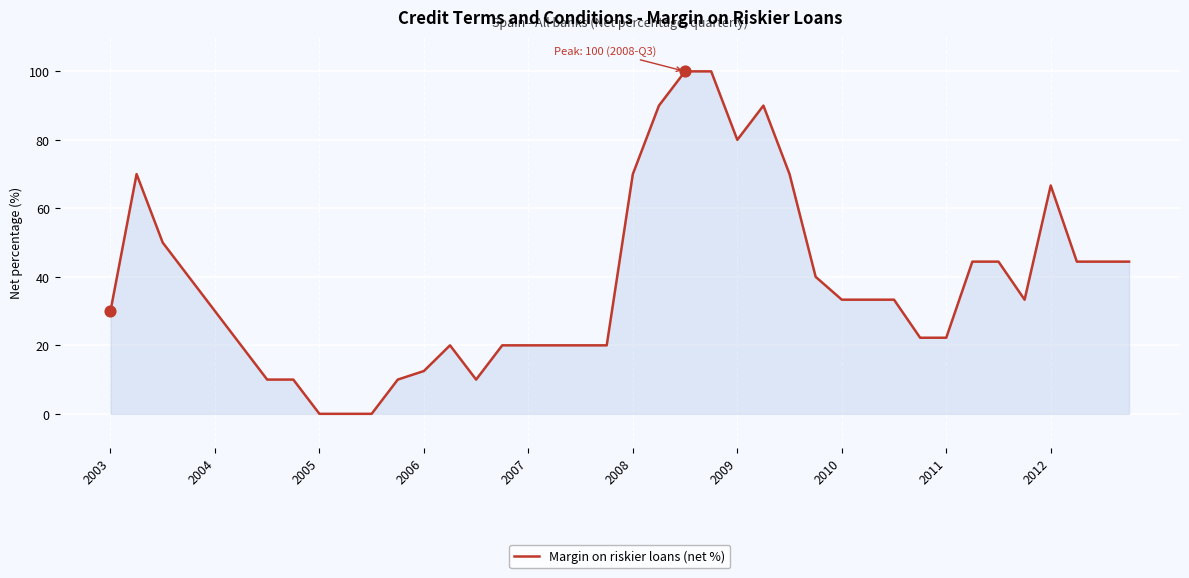

What is the difference between the maximum and minimum values?

100.0